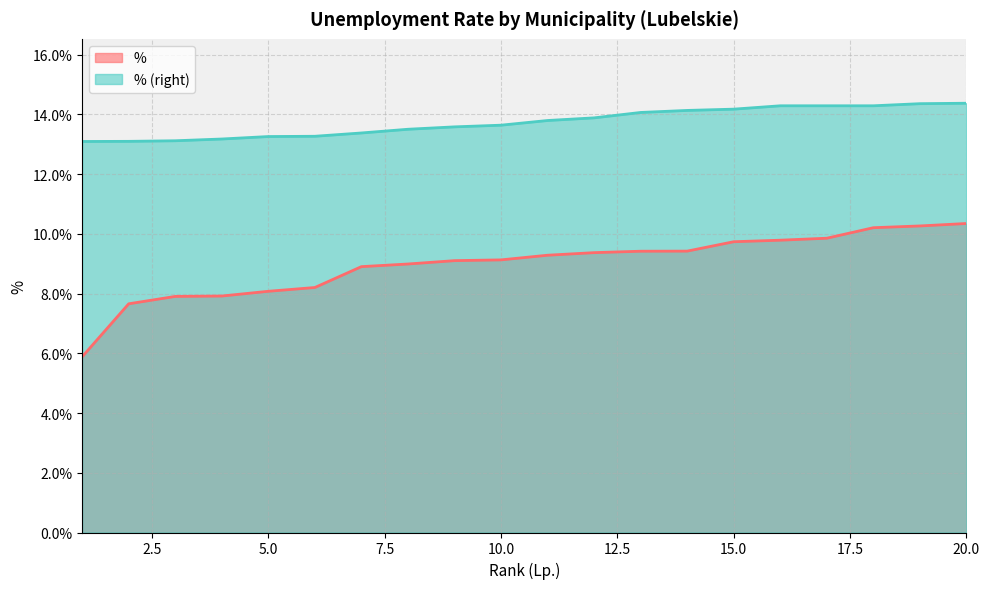

Reading left to right, transcribe all the data shown in this chart.

%: 1=0.1	2=0.1	3=0.1	4=0.1	5=0.1	6=0.1	7=0.1	8=0.1	9=0.1	10=0.1	11=0.1	12=0.1	13=0.1	14=0.1	15=0.1	16=0.1	17=0.1	18=0.1	19=0.1	20=0.1
% (right): 1=0.1	2=0.1	3=0.1	4=0.1	5=0.1	6=0.1	7=0.1	8=0.1	9=0.1	10=0.1	11=0.1	12=0.1	13=0.1	14=0.1	15=0.1	16=0.1	17=0.1	18=0.1	19=0.1	20=0.1